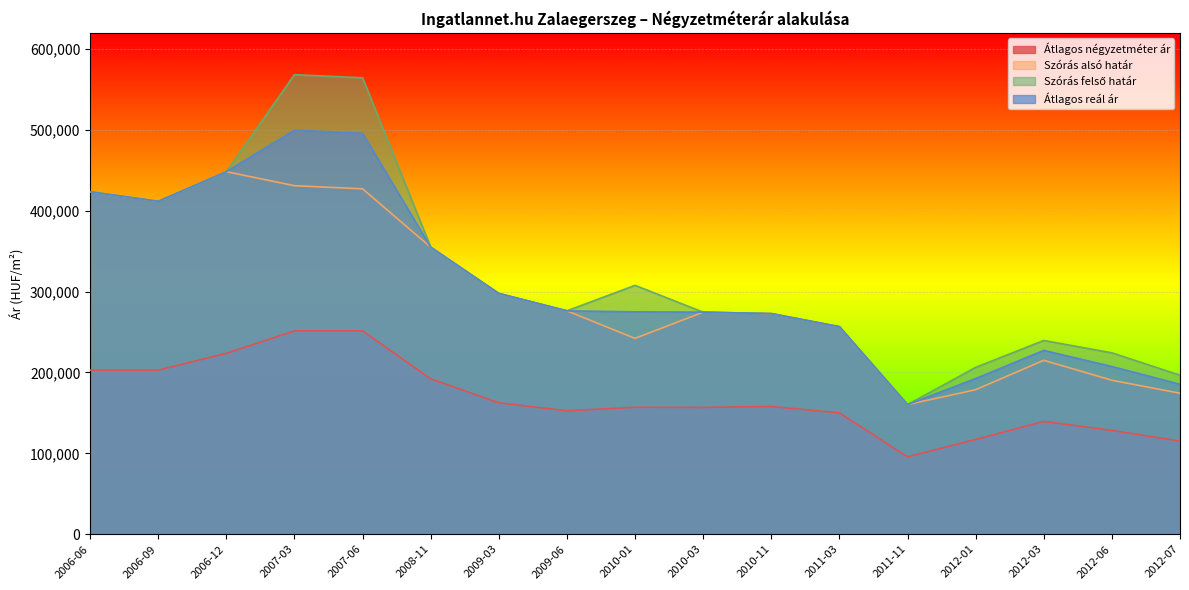

True or false: Szórás alsó határ and Átlagos reál ár cross at least once.

False